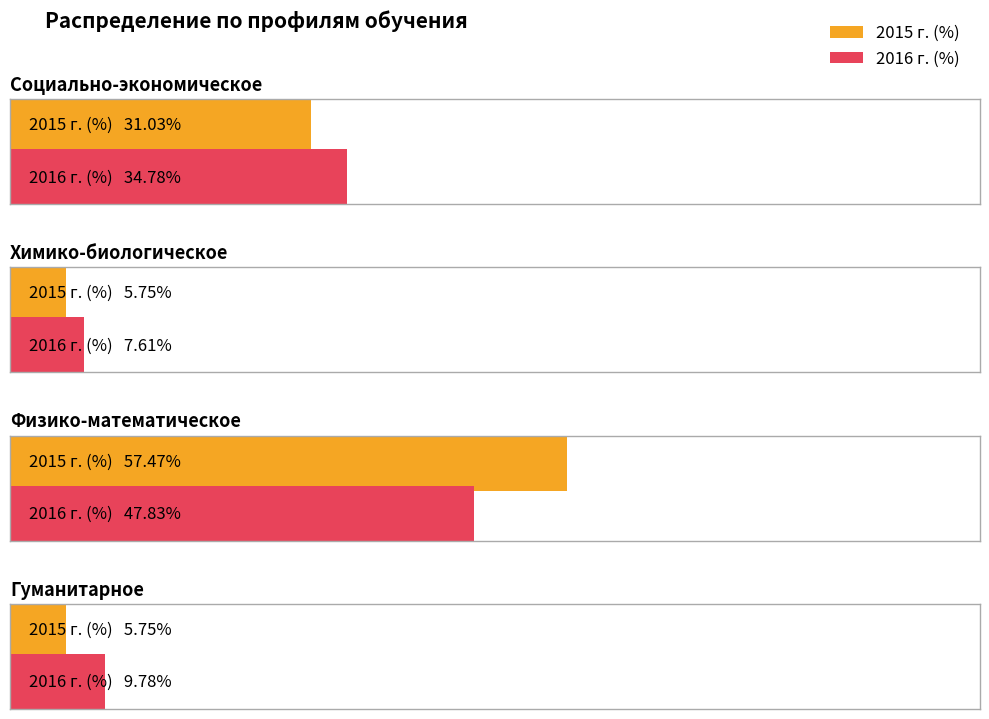

What is the difference between the maximum and minimum values in the 2016 г. (%) series?

40.2